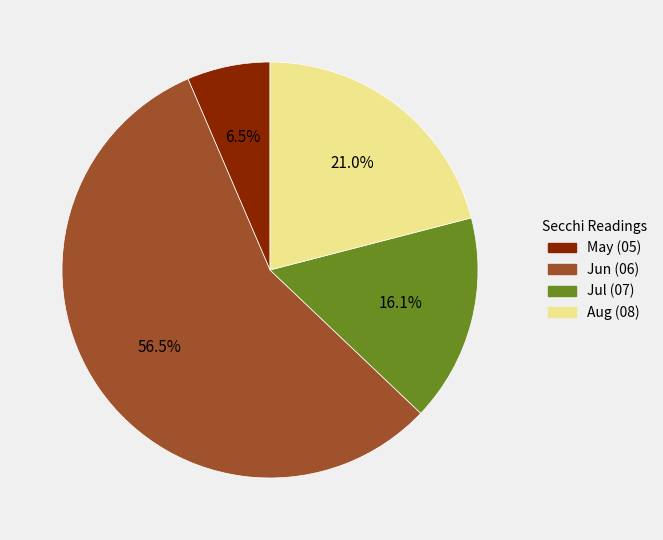

Is there a majority slice in this chart?

Yes